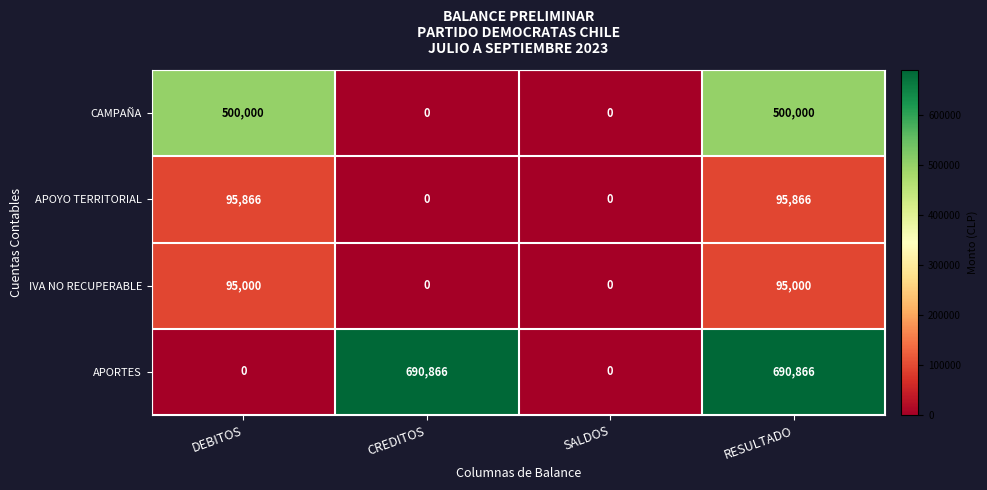

Reading right to left, list all the values displayed in this chart.

CAMPAÑA: RESULTADO=500000	SALDOS=0	CREDITOS=0	DEBITOS=500000
APOYO TERRITORIAL: RESULTADO=95866	SALDOS=0	CREDITOS=0	DEBITOS=95866
IVA NO RECUPERABLE: RESULTADO=95000	SALDOS=0	CREDITOS=0	DEBITOS=95000
APORTES: RESULTADO=690866	SALDOS=0	CREDITOS=690866	DEBITOS=0